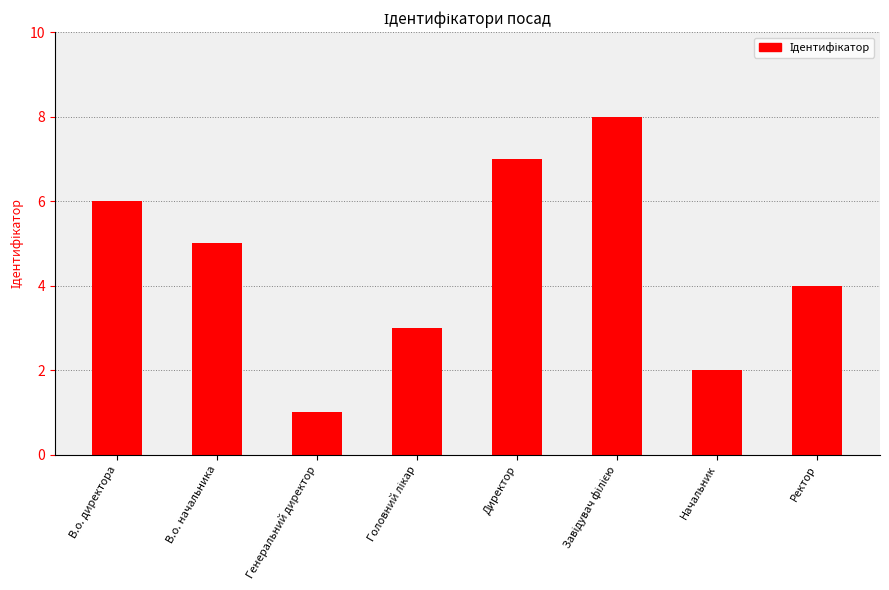

What is the difference between the maximum and minimum values?

7